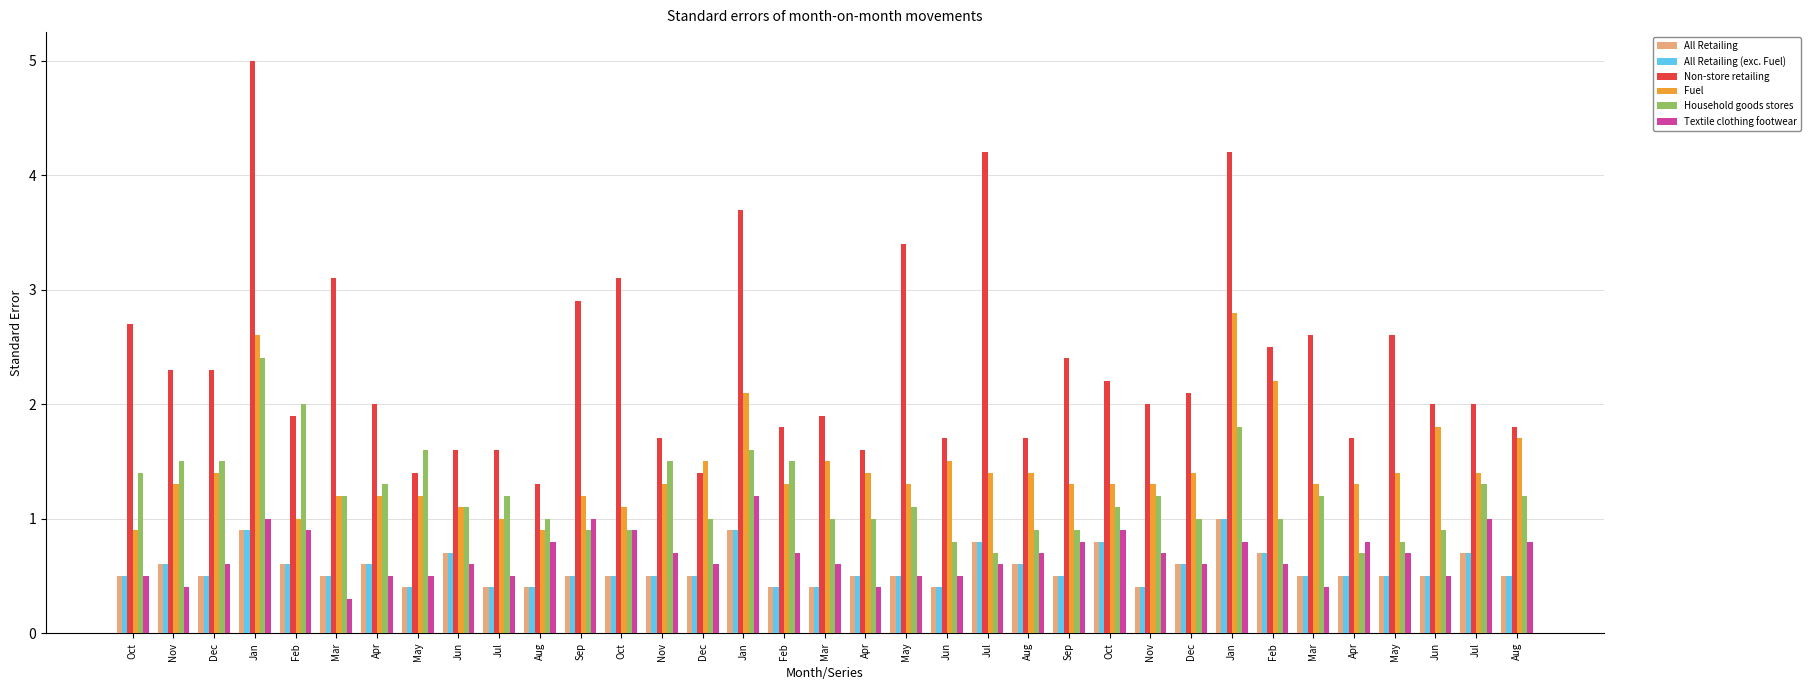

What is the difference between the maximum and second lowest values in the Household goods stores series?

1.7